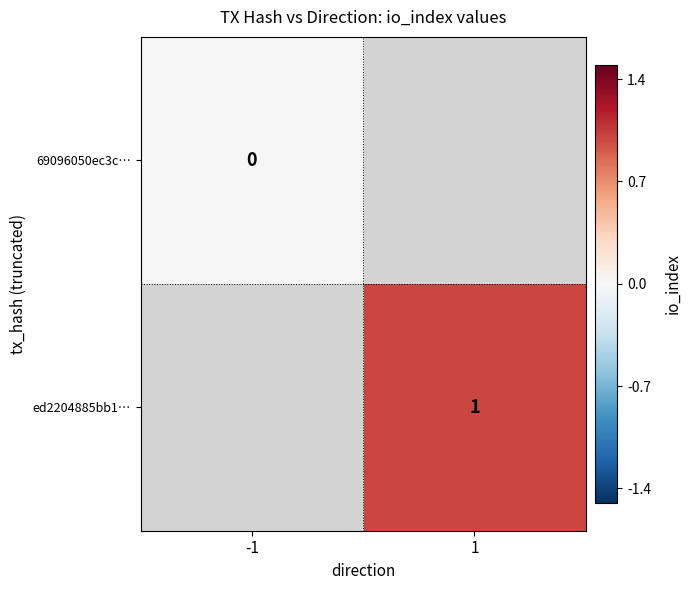

True or false: ed2204885bb1… has a value of 0 at 1.

False